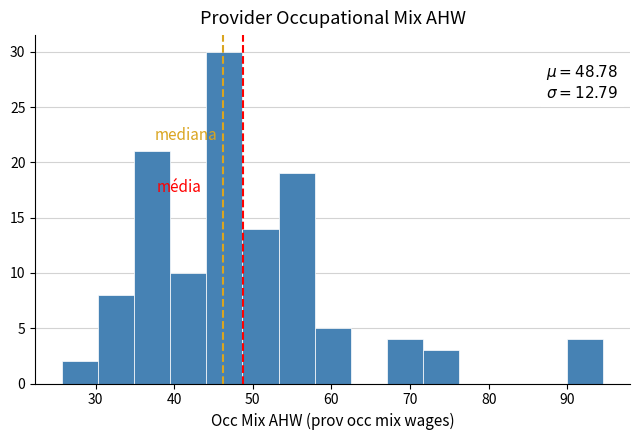

Over which range of the x-axis is the bar tallest?

44 to 49